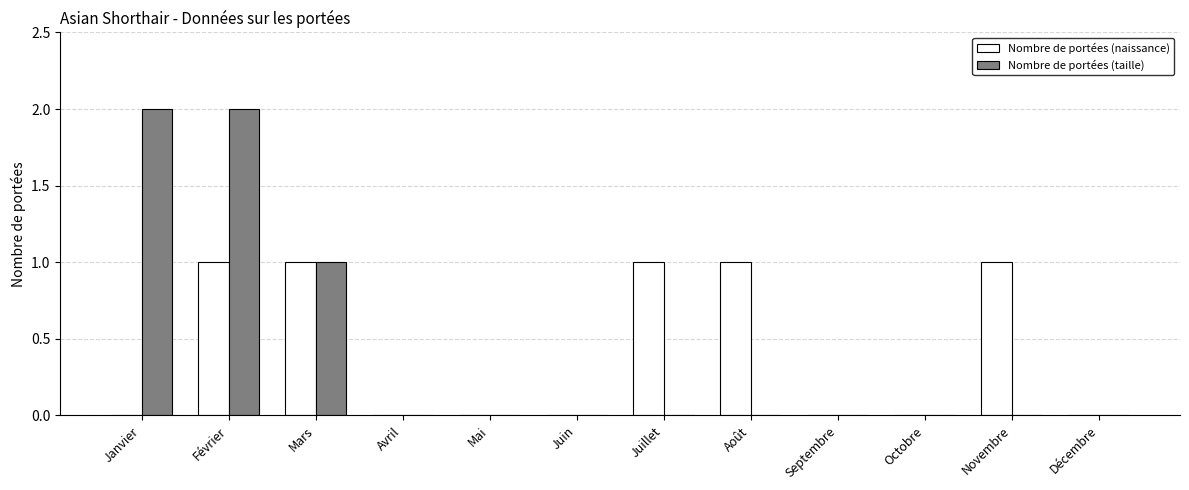

Are the bars horizontal?

No